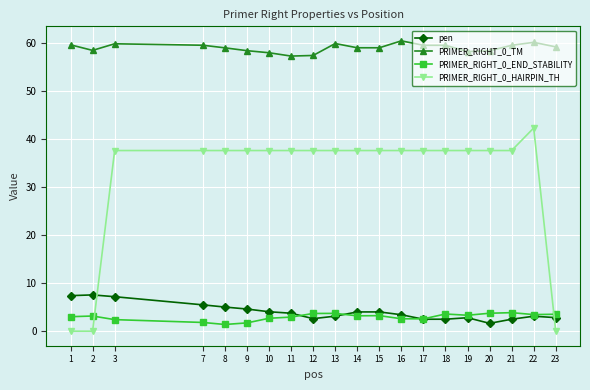

What is the total value across all series at 16?

104.0